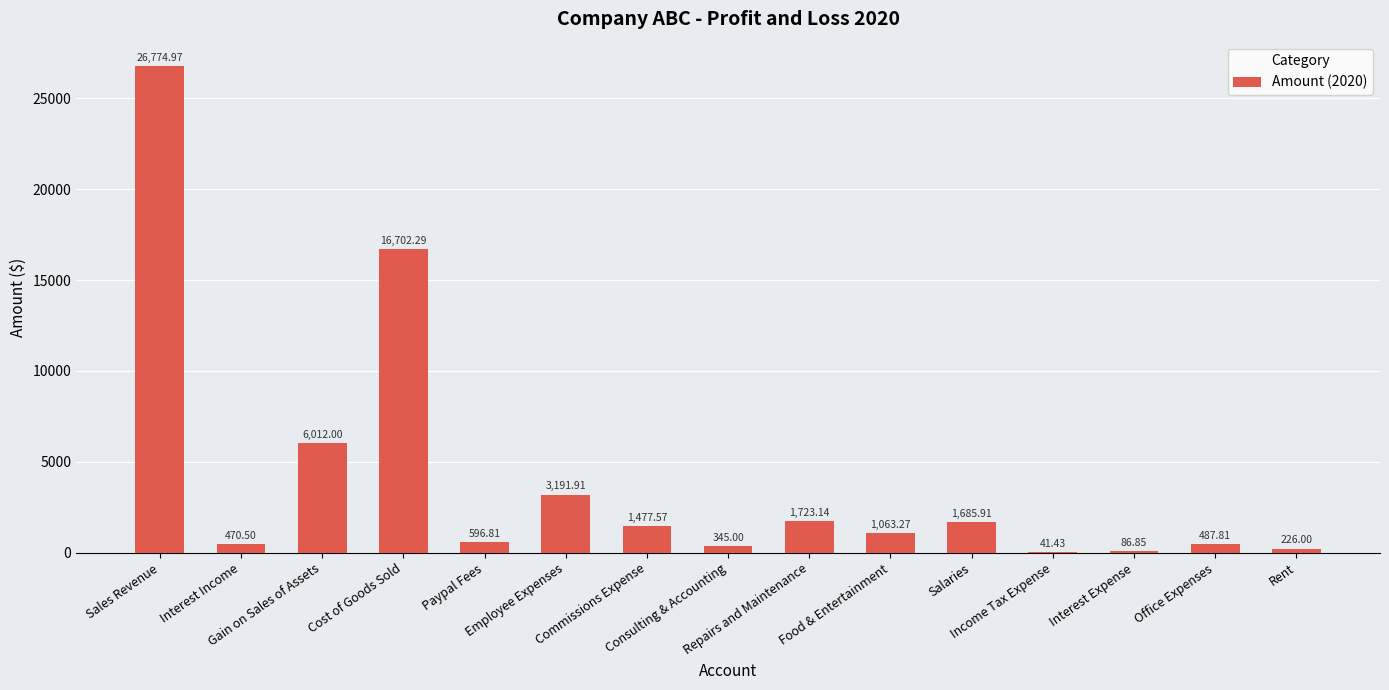

How many data points does each series have?

15